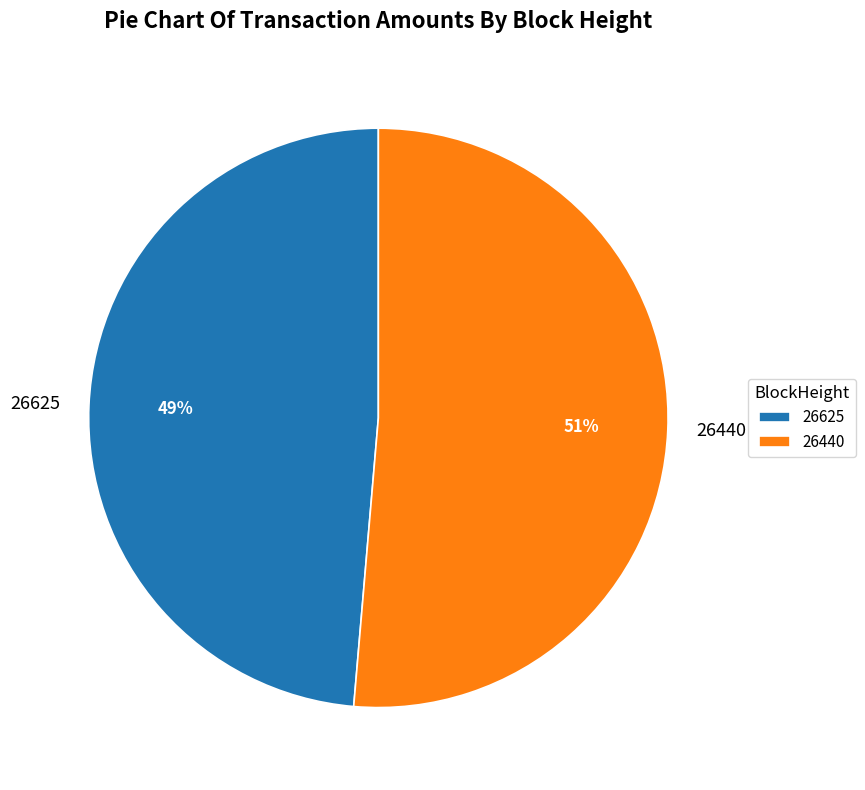

Is the sum of 26625 and 26440 greater than half?

Yes